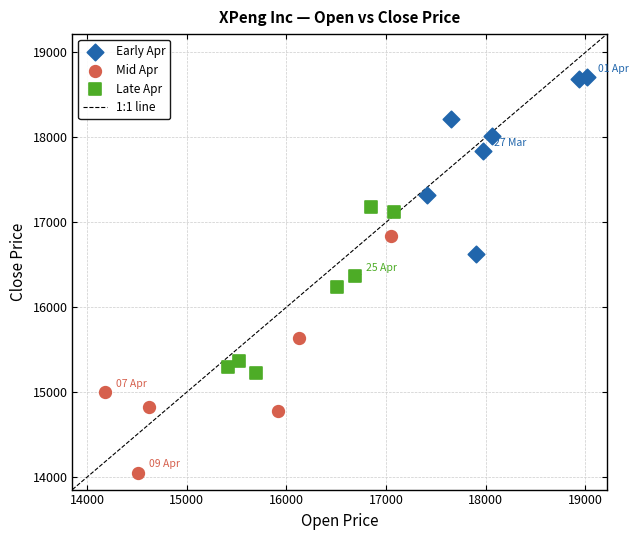

Which series has the widest spread of Y values?

Mid Apr